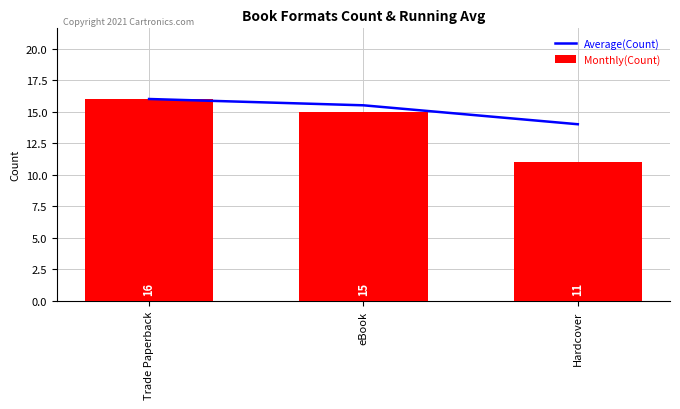

Are the bars grouped side by side (vs. stacked)?

Yes